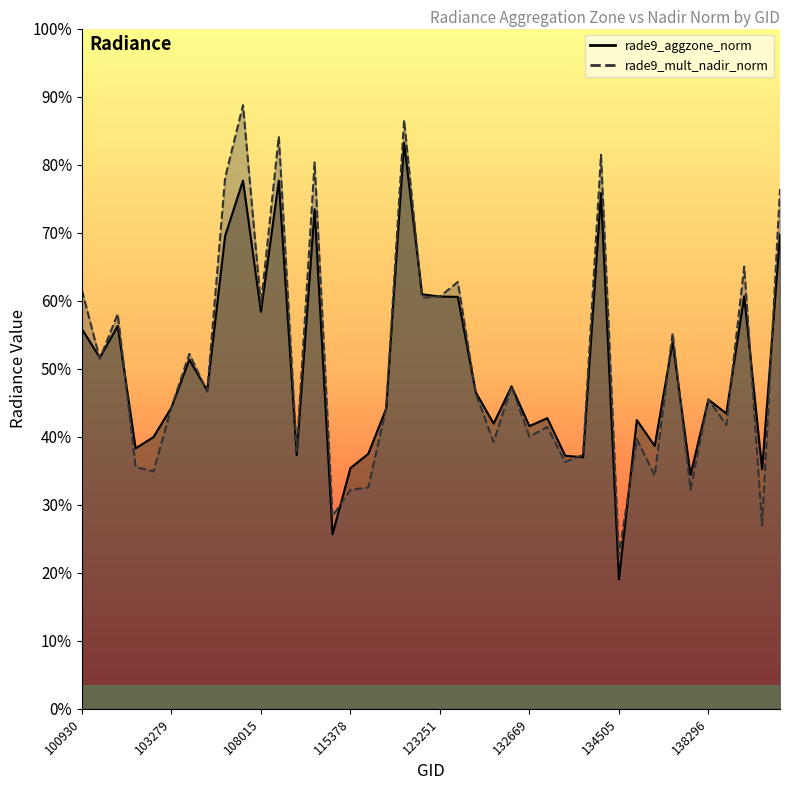

Is the value of rade9_mult_nadir_norm at 131768 greater than the value of rade9_aggzone_norm at 104229?

No